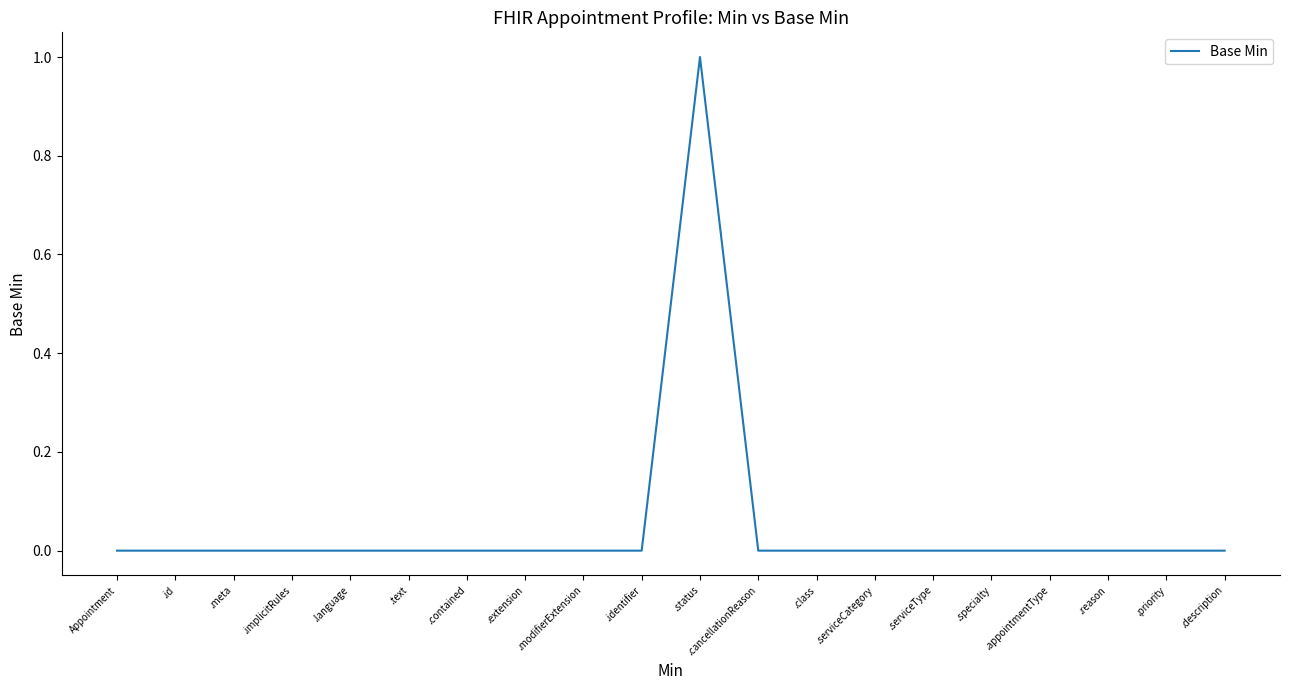

What position from the right is .description?

1